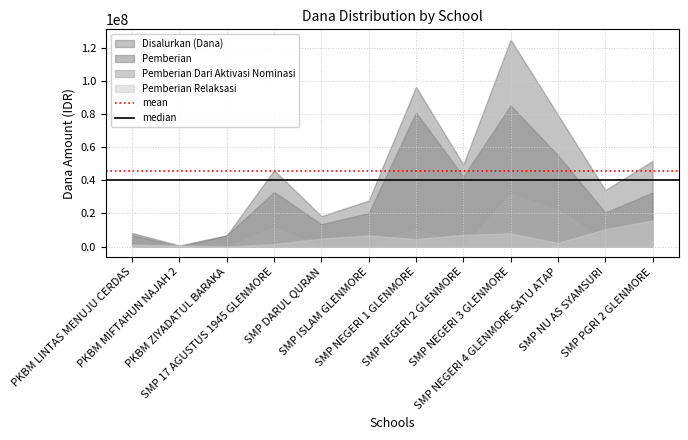

How many lines are shown in the chart?

4